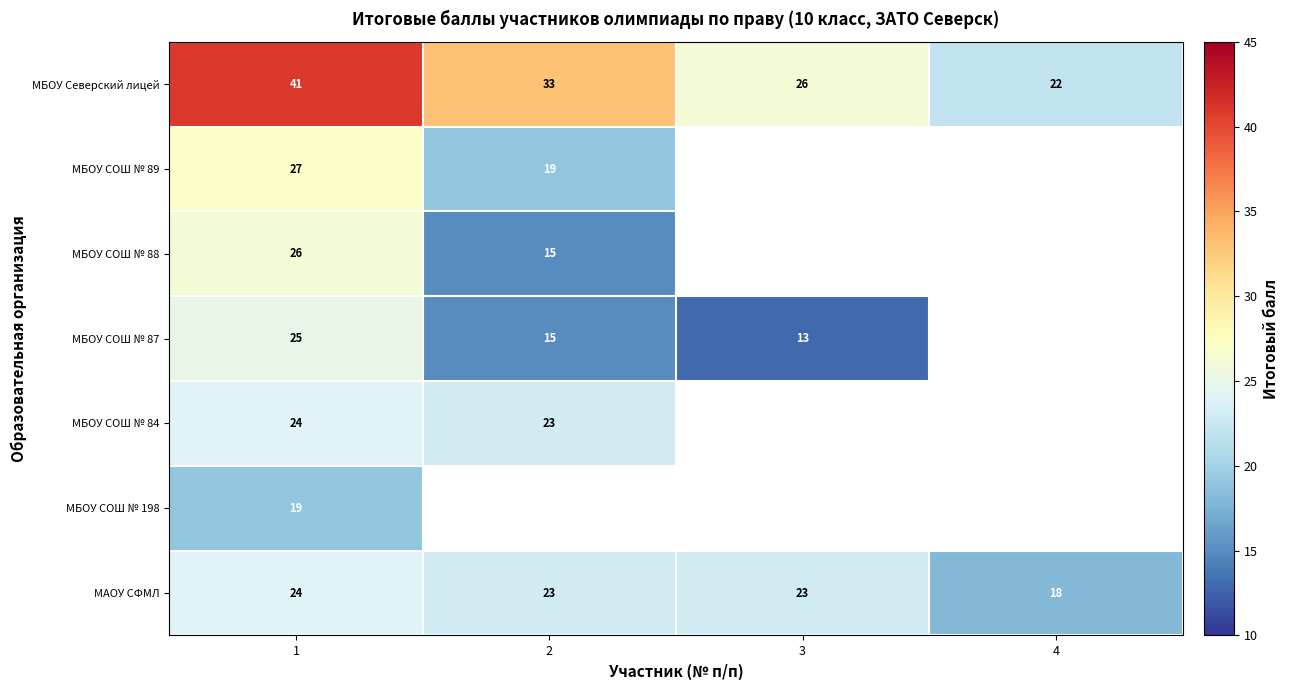

Is the value of МБОУ СОШ № 88 at 2 greater than the value of МБОУ СОШ № 89 at 2?

No